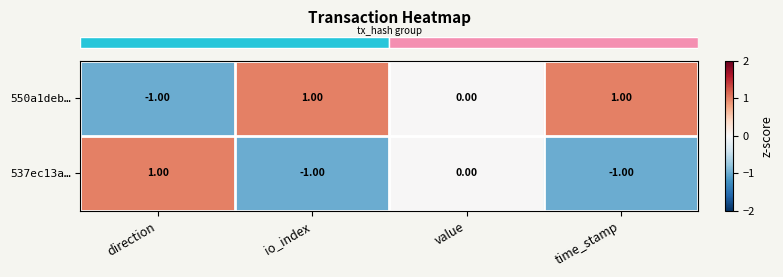

Where is 537ec13a… nearest to the value 0?

value